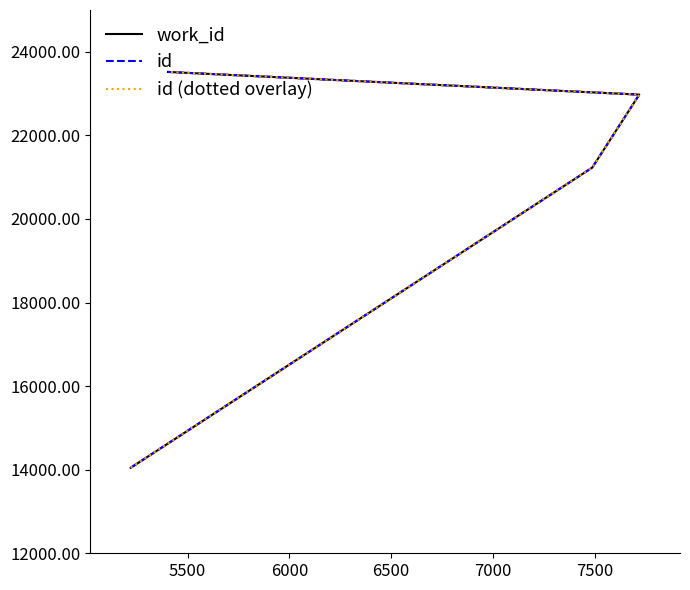

True or false: id has a value of 6359 at 5500.

False